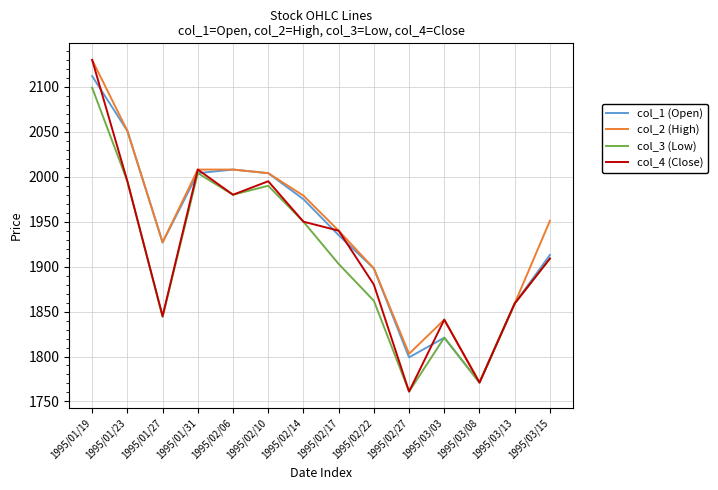

What position from the left is 1995/01/27?

3